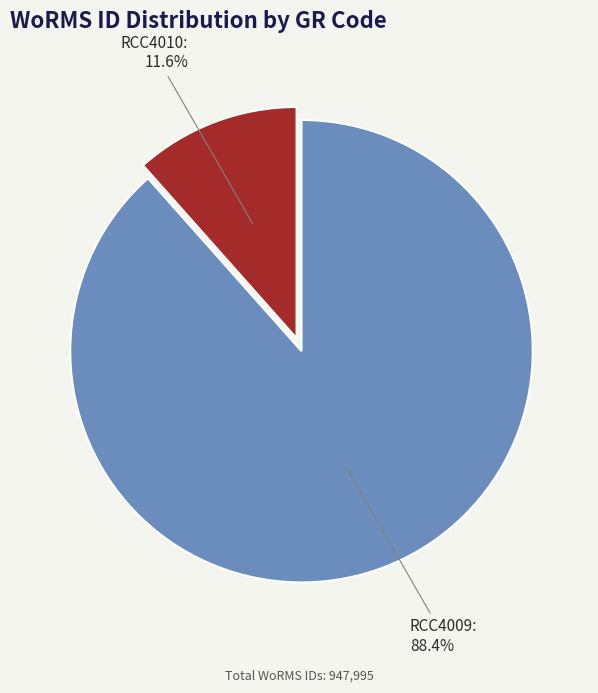

Is there any slice that represents more than half of the pie?

Yes